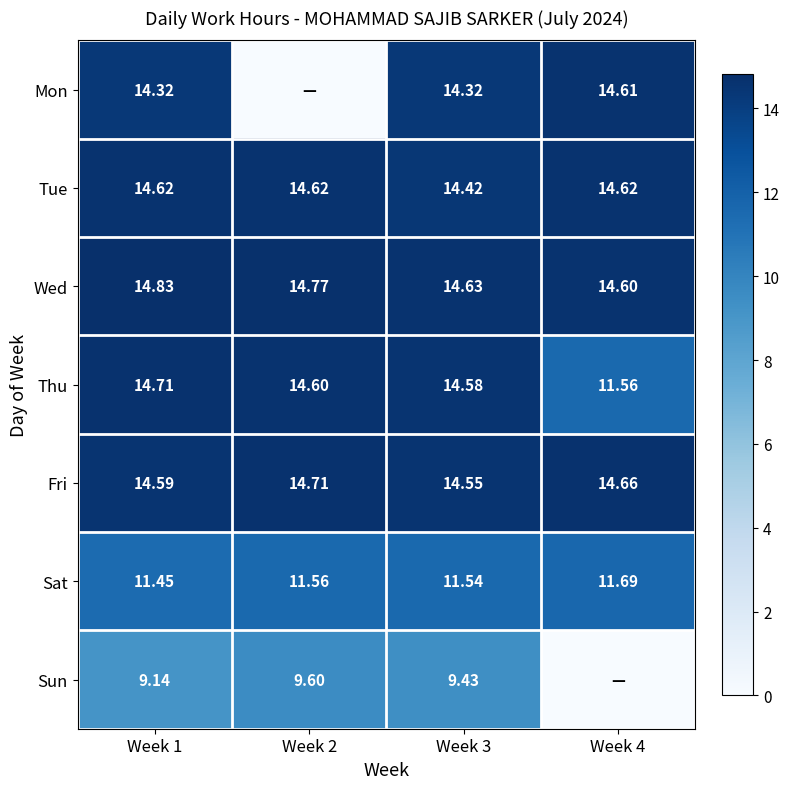

At Week 1, list the series in order from largest to smallest.

Wed, Thu, Tue, Fri, Mon, Sat, Sun